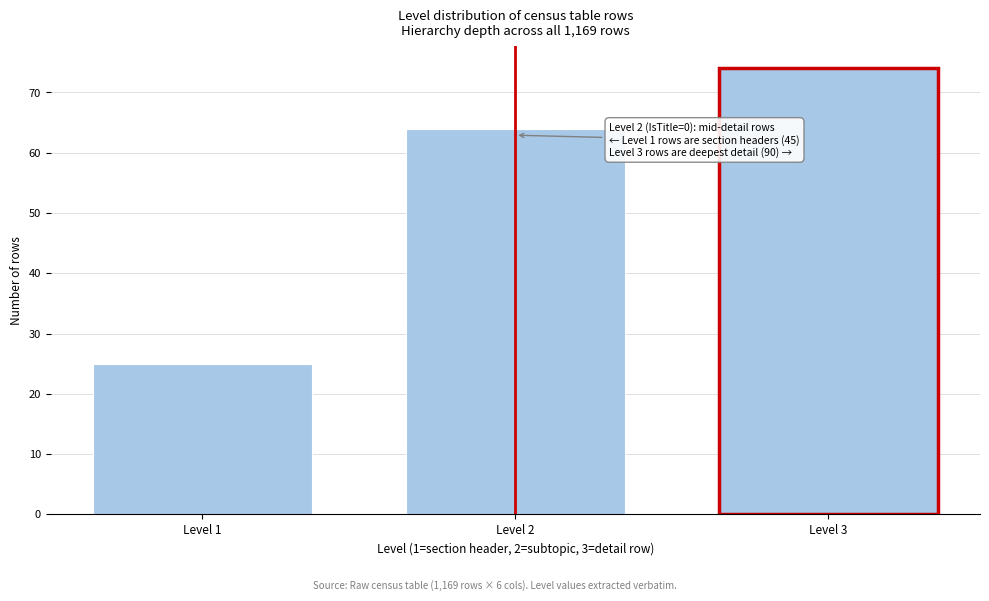

Reading left to right, extract all data points from this chart.

Level 1=25	Level 2=64	Level 3=74